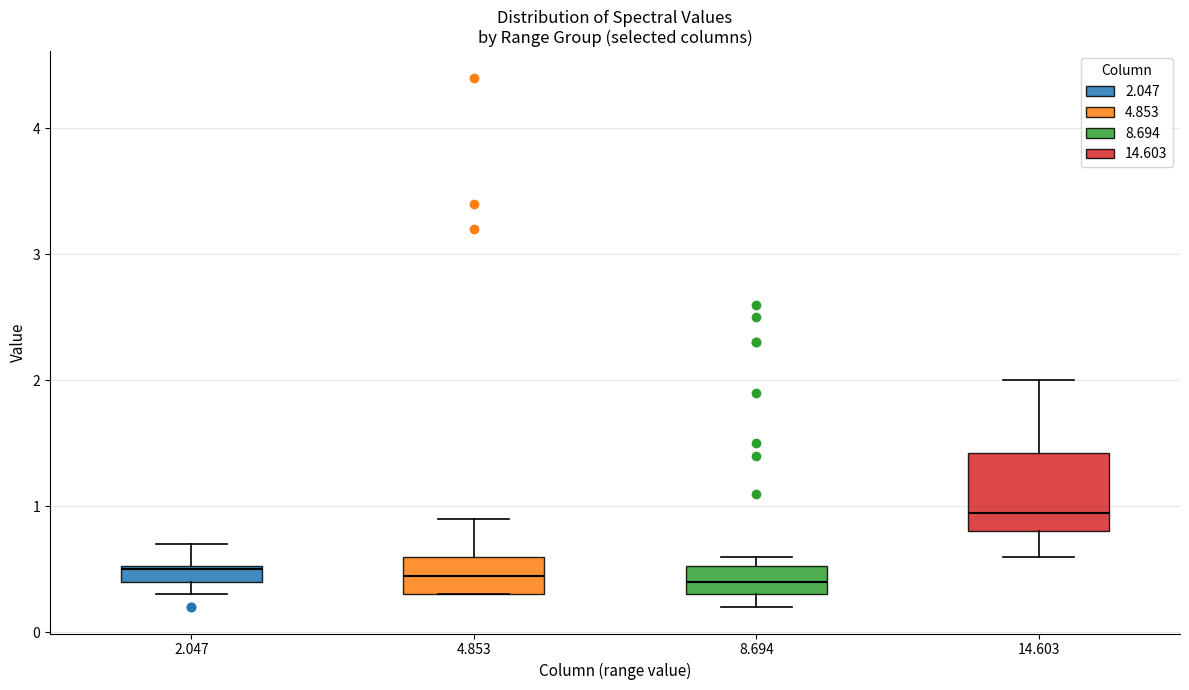

Which box is the tallest, from its lower edge to its upper edge?

14.603